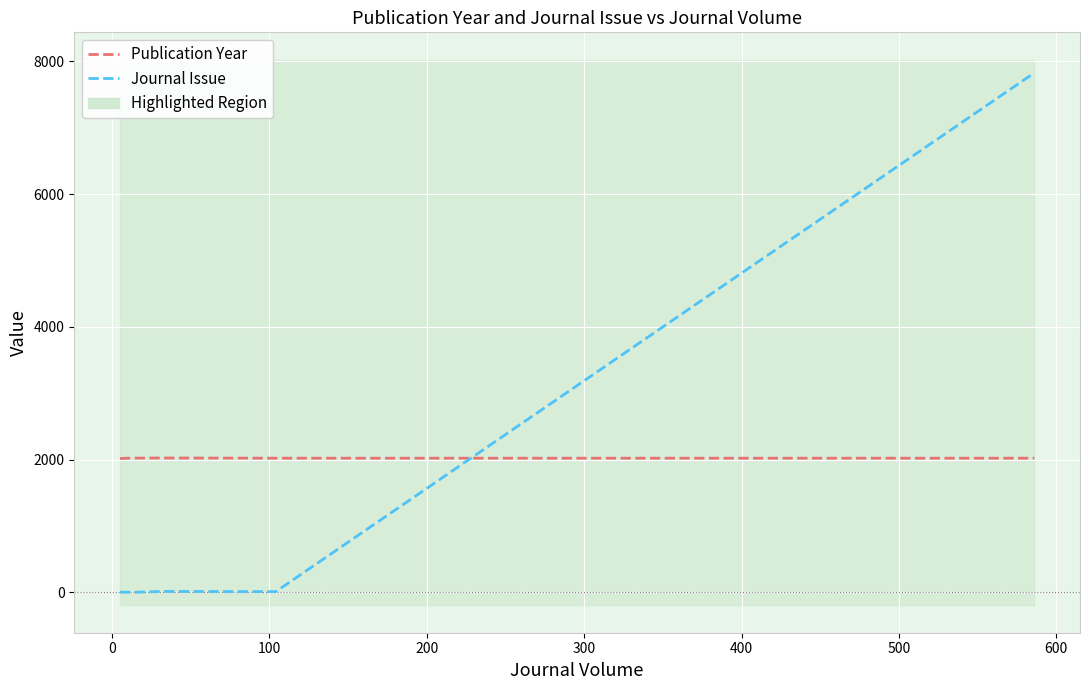

How many Publication Year values are between 2017 and 2021?

5